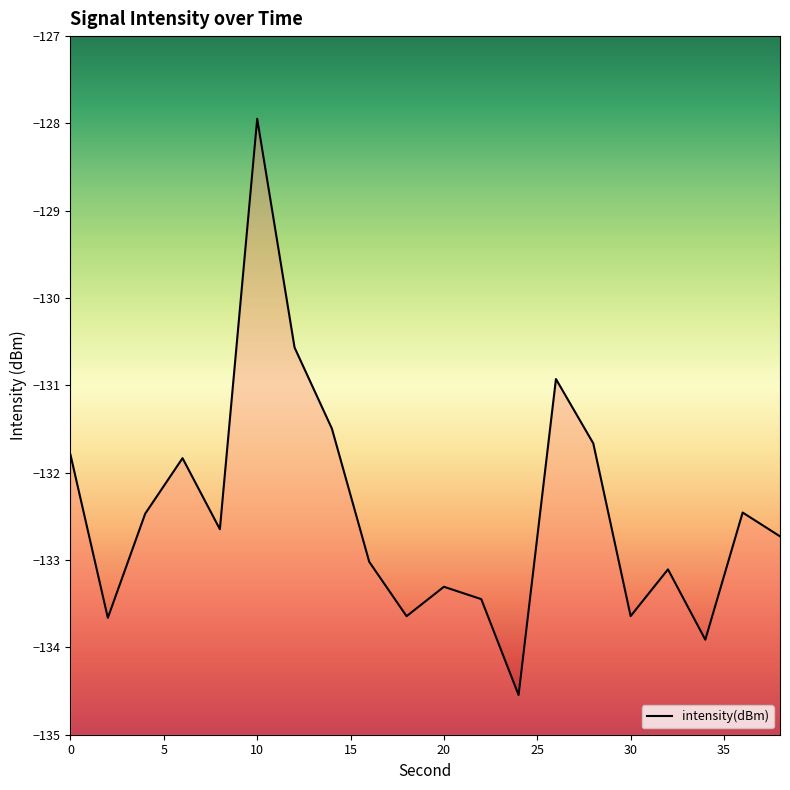

What is the difference between the second highest and second lowest values?

3.3